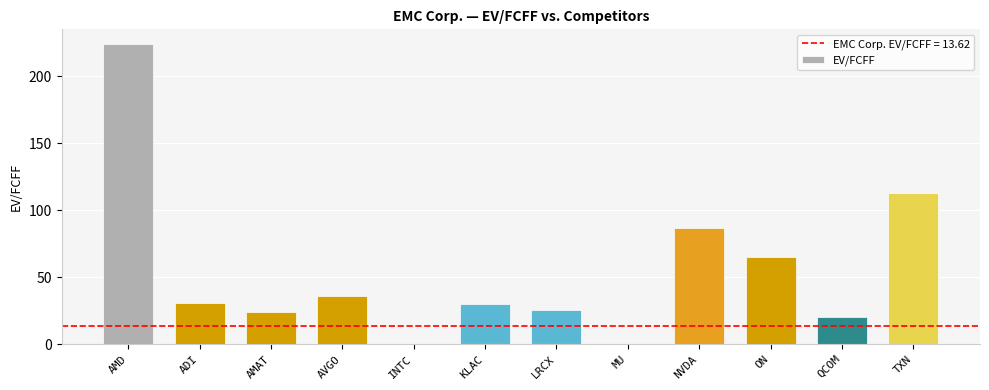

What is the change in value from LRCX to NVDA?

+60.9